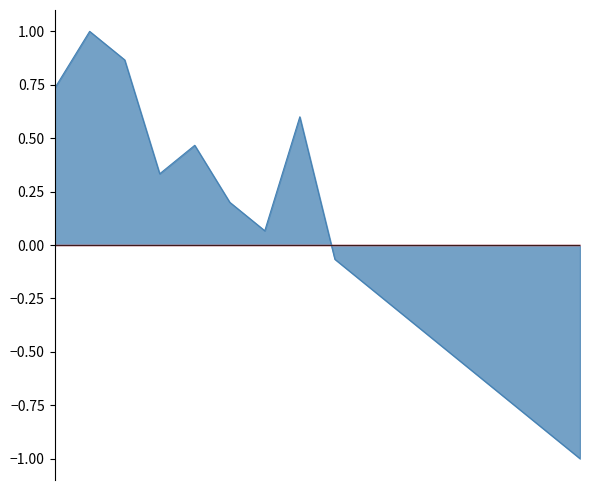

Which has a higher value, 2022-12-29 12:28:00 or 2022-12-20 16:36:10?

2022-12-20 16:36:10